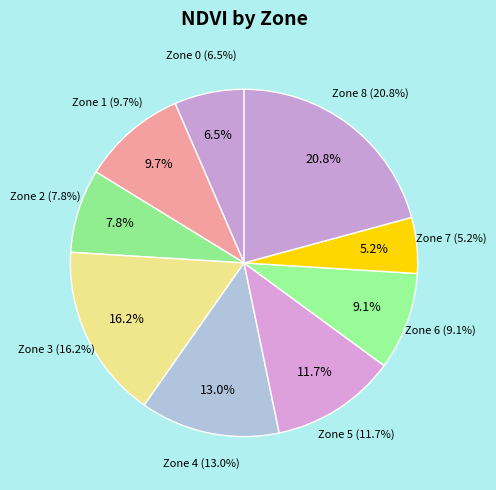

To the nearest percent, what is the difference between the Zone 6 and Zone 3 slice percentages?

7%